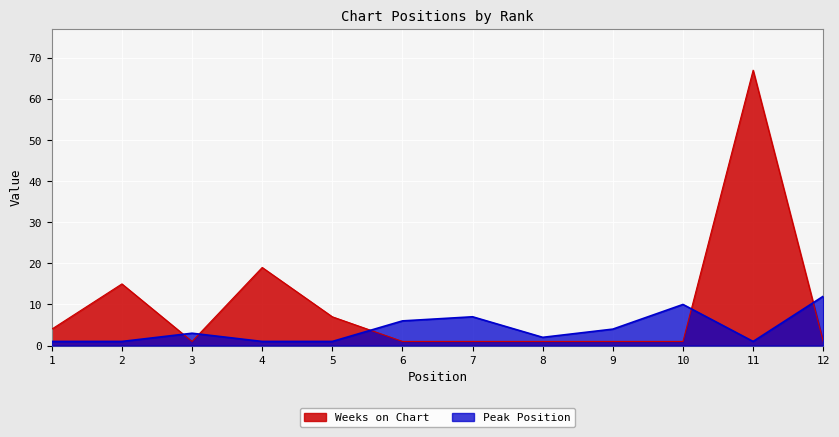

How many series are shown in this chart?

2